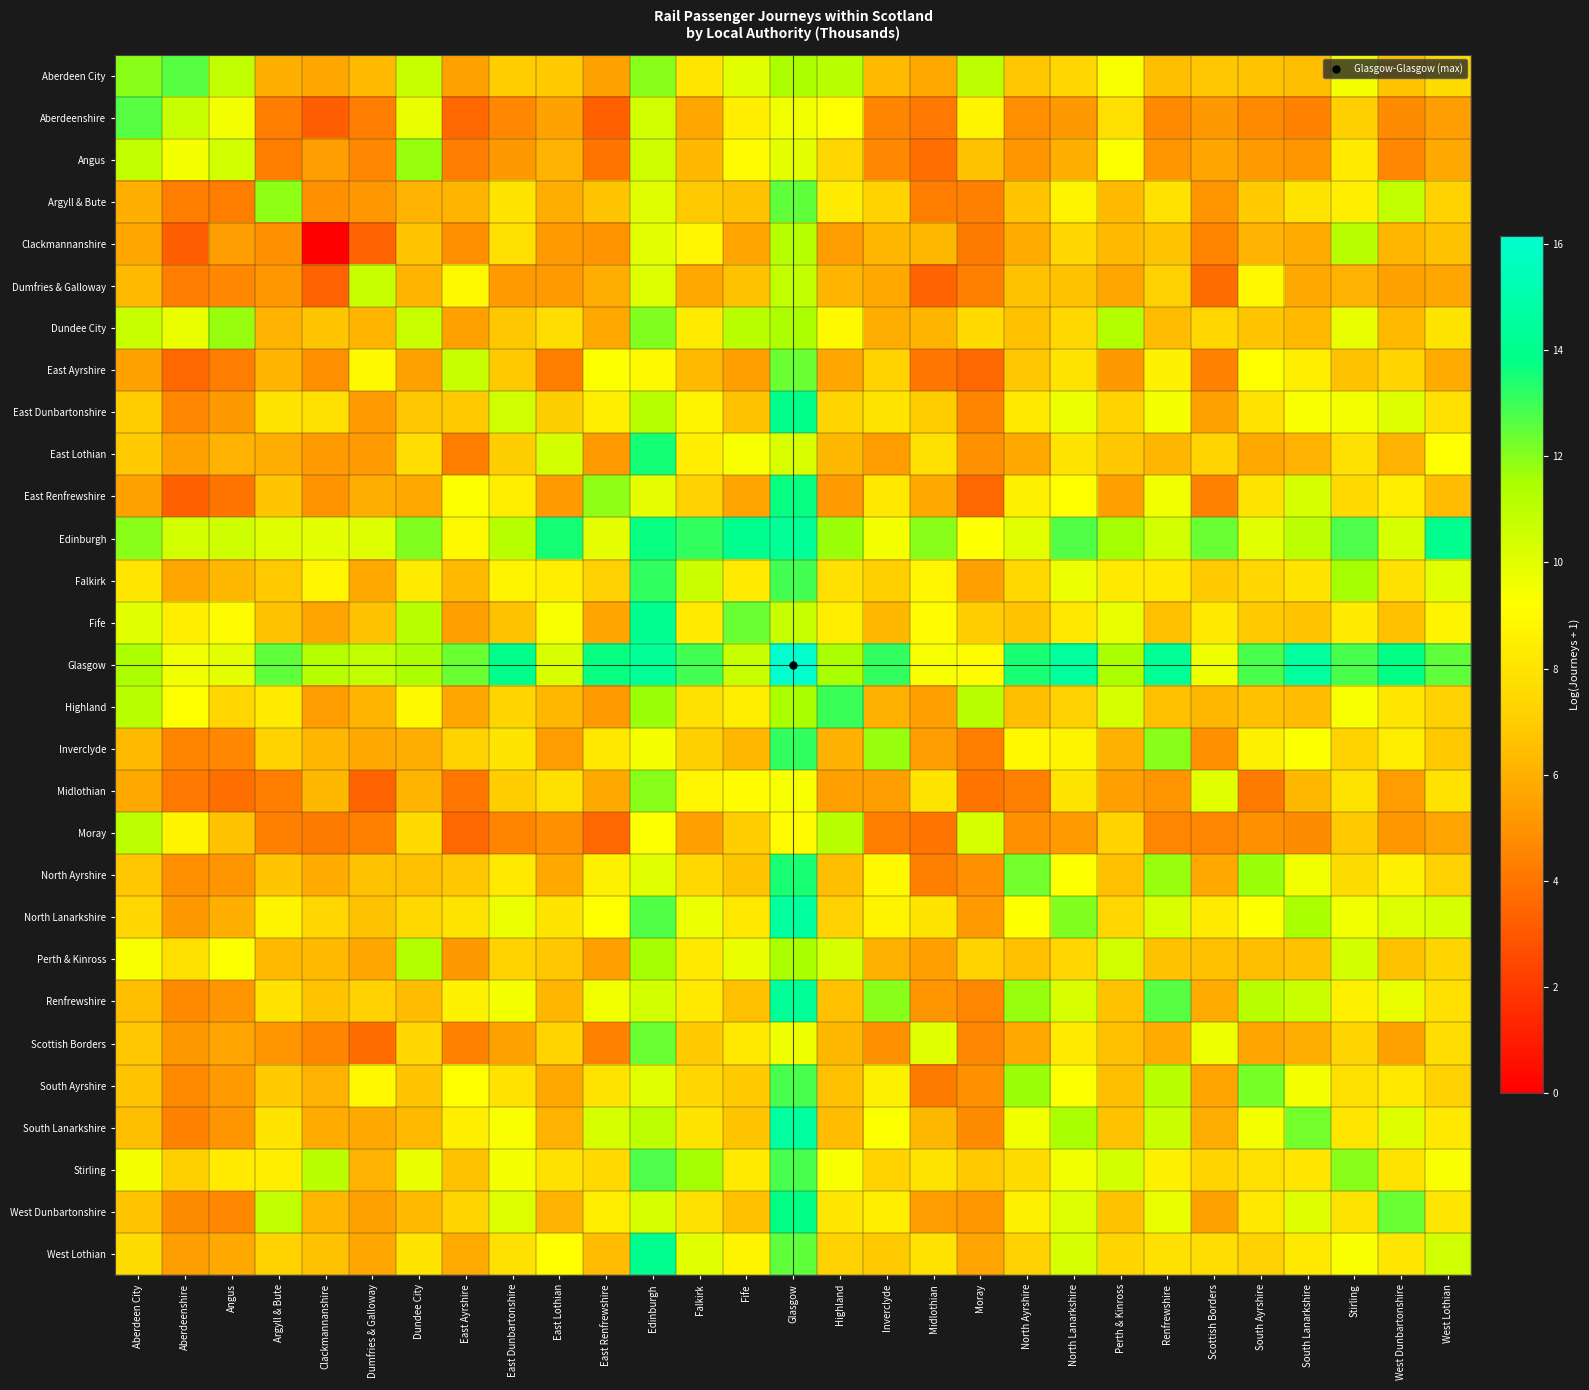

List the series in order of their peak value, highest first.

Glasgow, South Lanarkshire, North Lanarkshire, Renfrewshire, Edinburgh, Fife, West Lothian, East Dunbartonshire, West Dunbartonshire, East Renfrewshire, East Lothian, North Ayrshire, Inverclyde, Falkirk, Highland, South Ayrshire, Stirling, Aberdeen City, Aberdeenshire, Argyll & Bute, Scottish Borders, East Ayrshire, Dundee City, Midlothian, Angus, Perth & Kinross, Clackmannanshire, Moray, Dumfries & Galloway